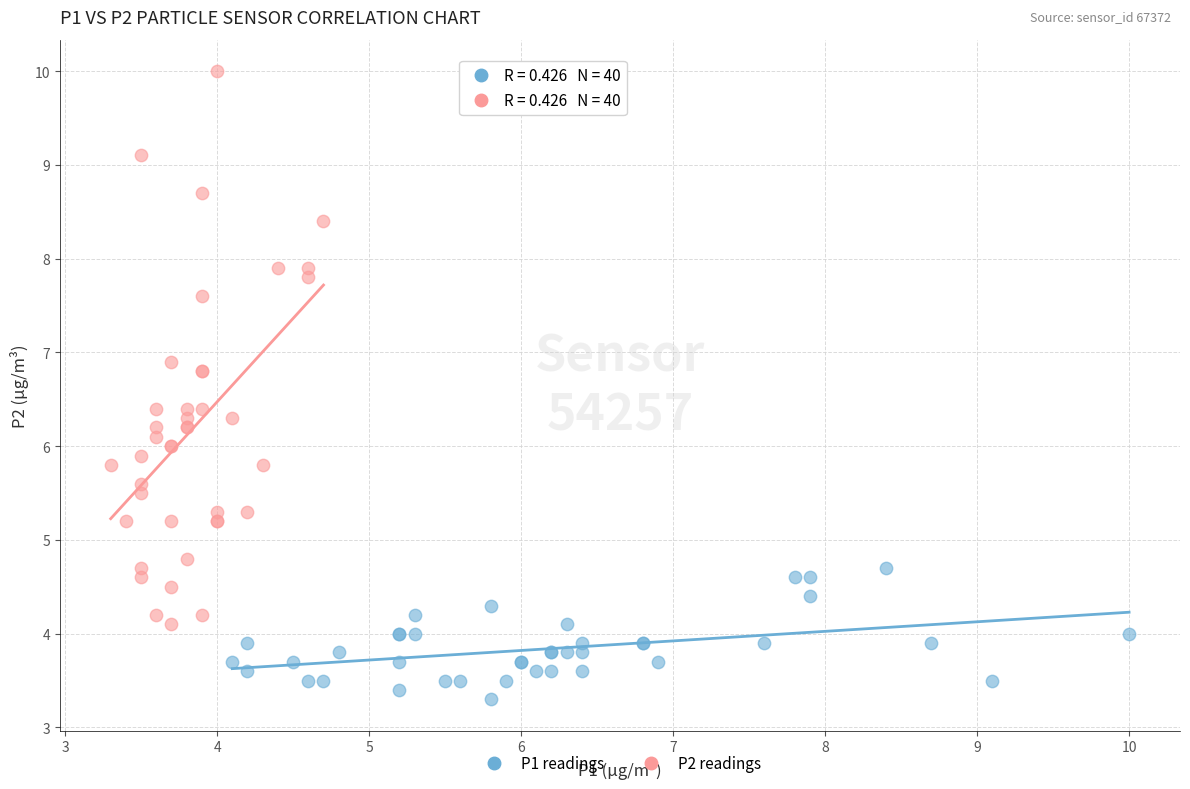

Which series contains the highest Y value?

P2 readings